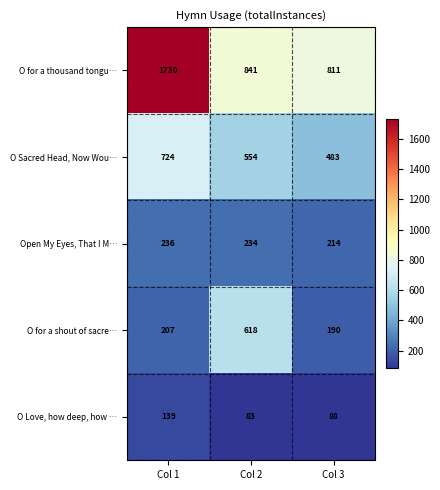

What is the difference between the maximum and minimum values in the O Love, how deep, how … series?

56